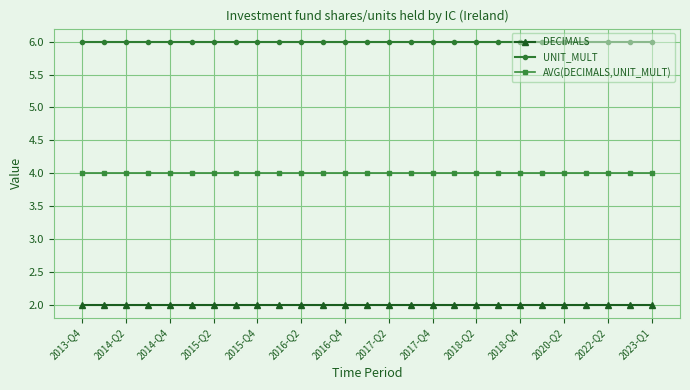

Reading left to right, extract all data points from this chart.

DECIMALS: 2	2	2	2	2	2	2	2	2	2	2	2	2	2	2	2	2	2	2	2	2	2	2	2	2	2	2
UNIT_MULT: 6	6	6	6	6	6	6	6	6	6	6	6	6	6	6	6	6	6	6	6	6	6	6	6	6	6	6
AVG(DECIMALS,UNIT_MULT): 4	4	4	4	4	4	4	4	4	4	4	4	4	4	4	4	4	4	4	4	4	4	4	4	4	4	4